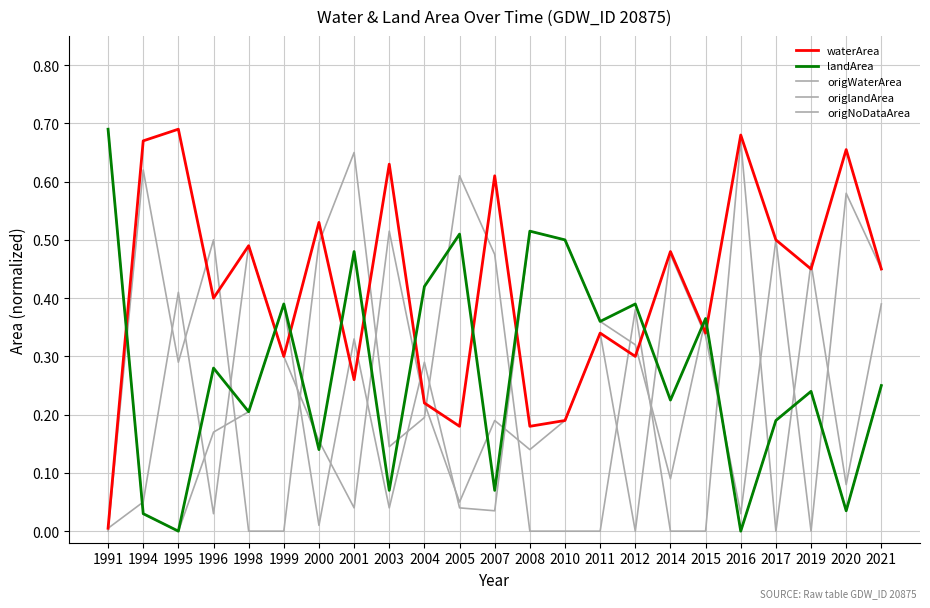

Is it true that waterArea equals 0.5 at 2000?

True